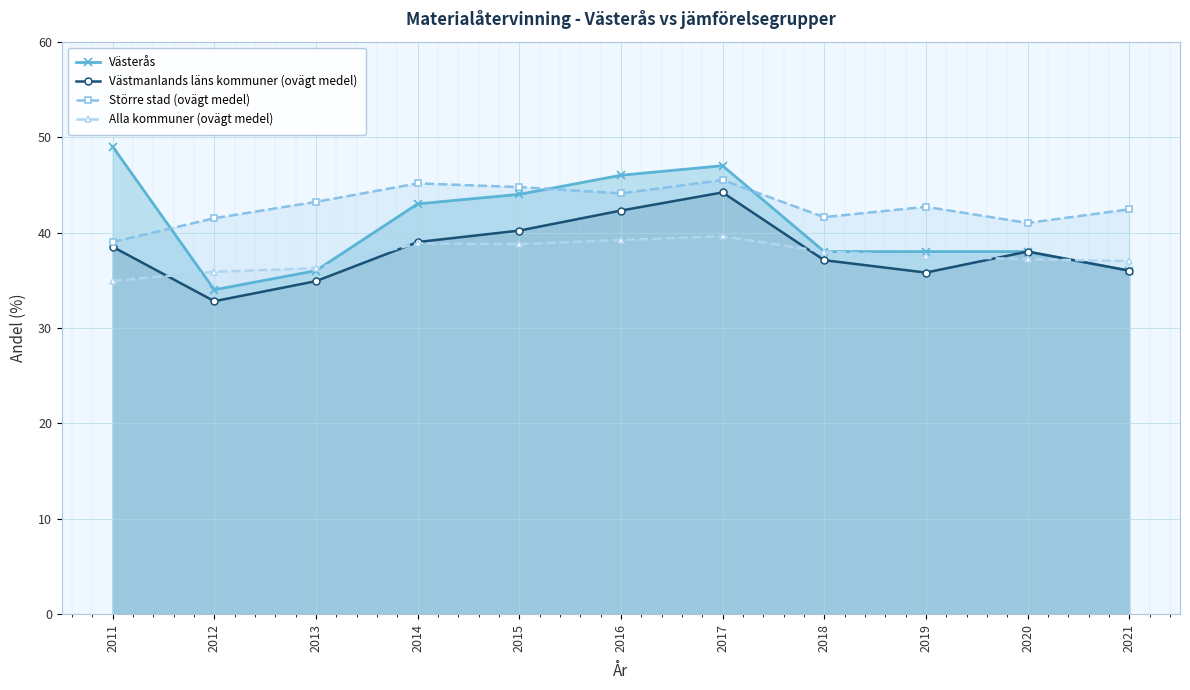

What is the sum of the Västmanlands läns kommuner (ovägt medel) values at 2021 and 2016?

78.3